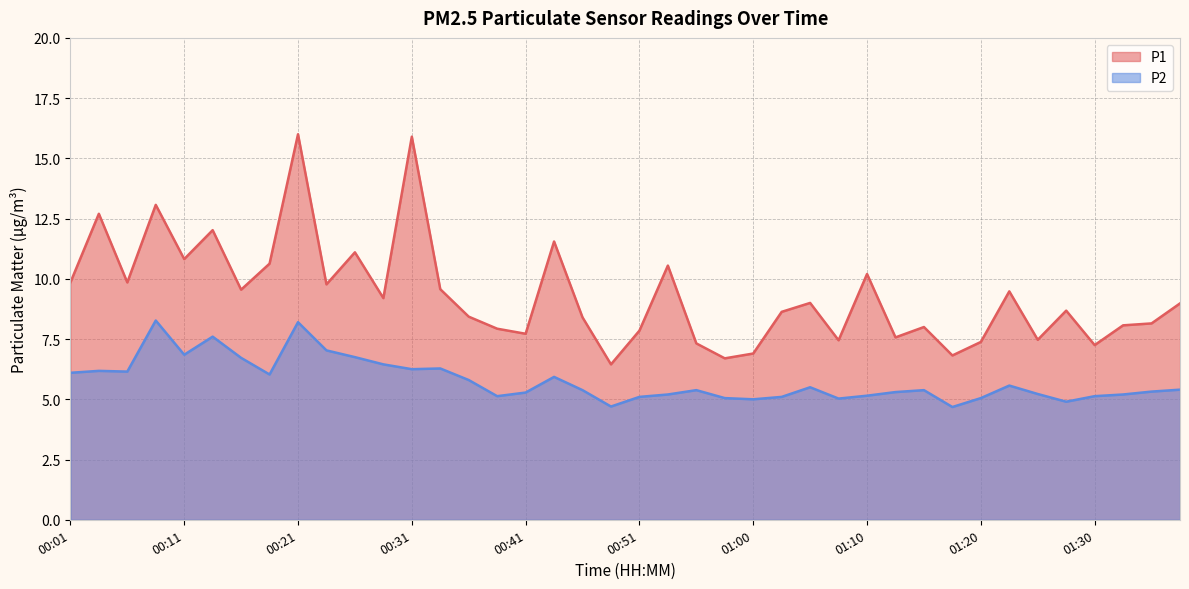

What is the label of the 4th point from the right?

01:30